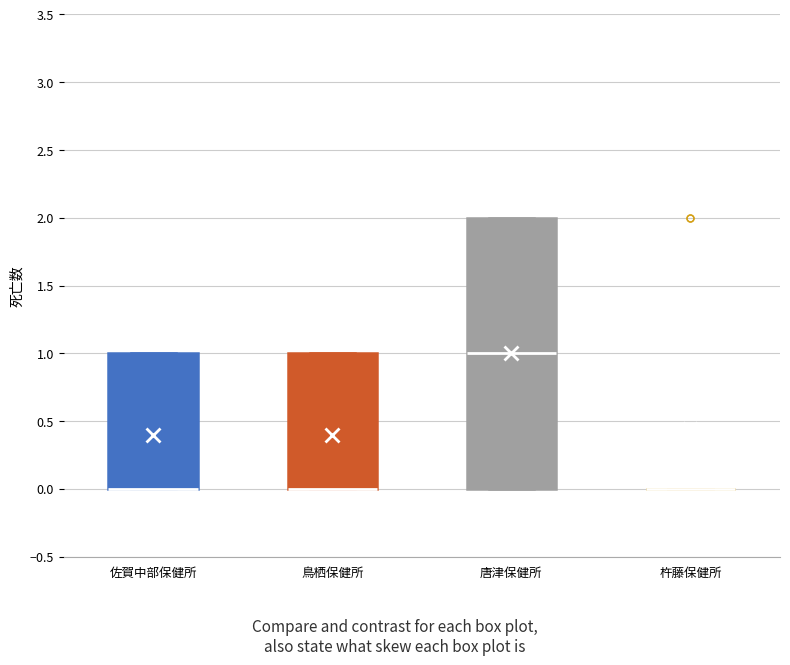

Which box is the tallest, from its lower edge to its upper edge?

唐津保健所